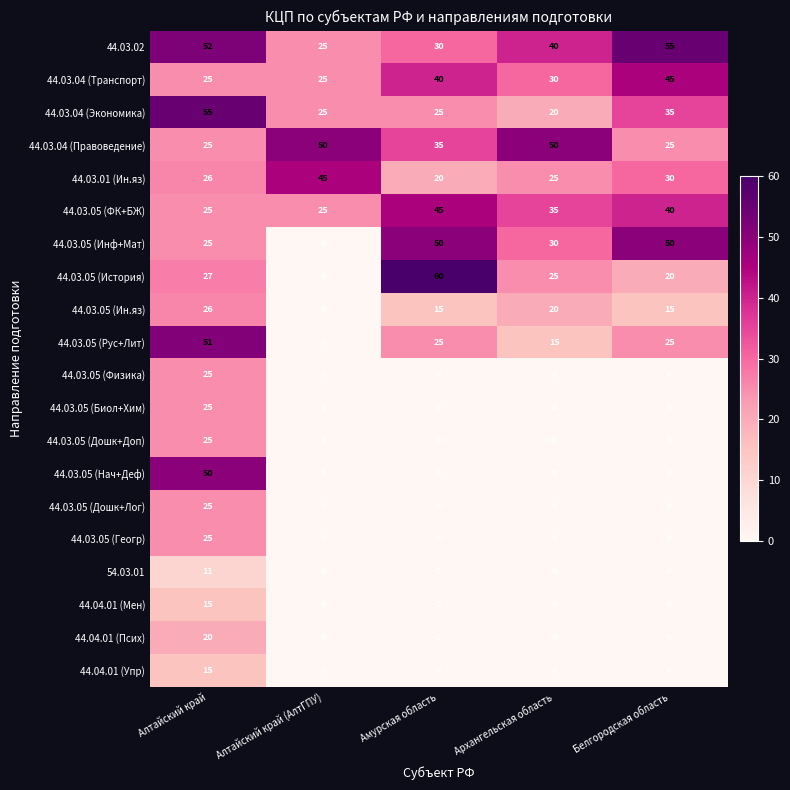

At how many categories does at least one series exceed 41?

5